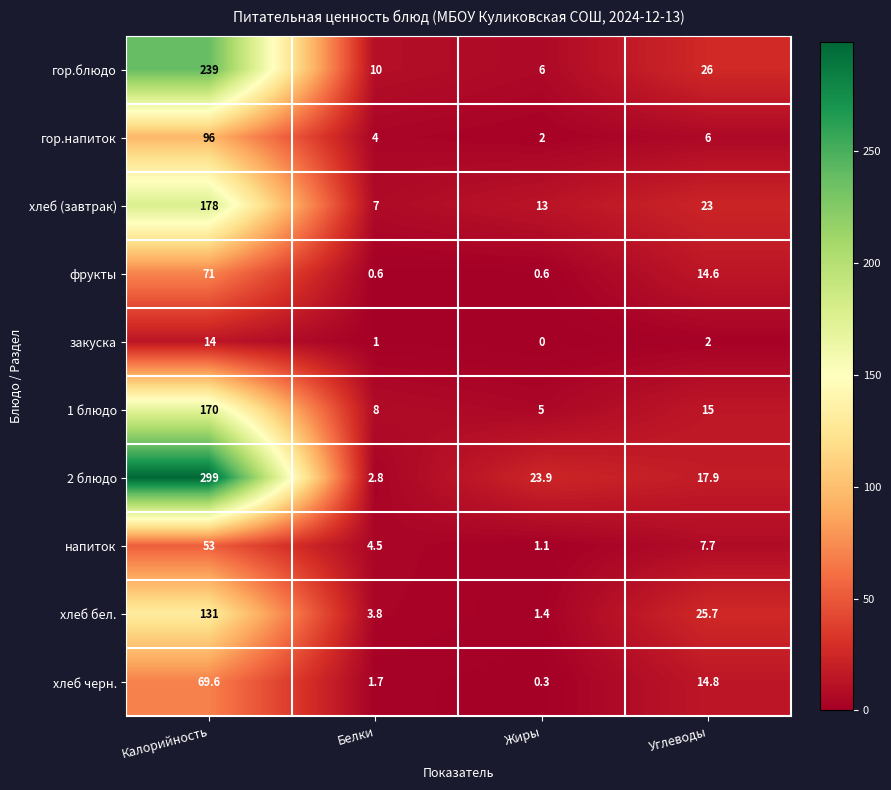

Between Жиры and Углеводы, which series saw the biggest shift?

хлеб бел.